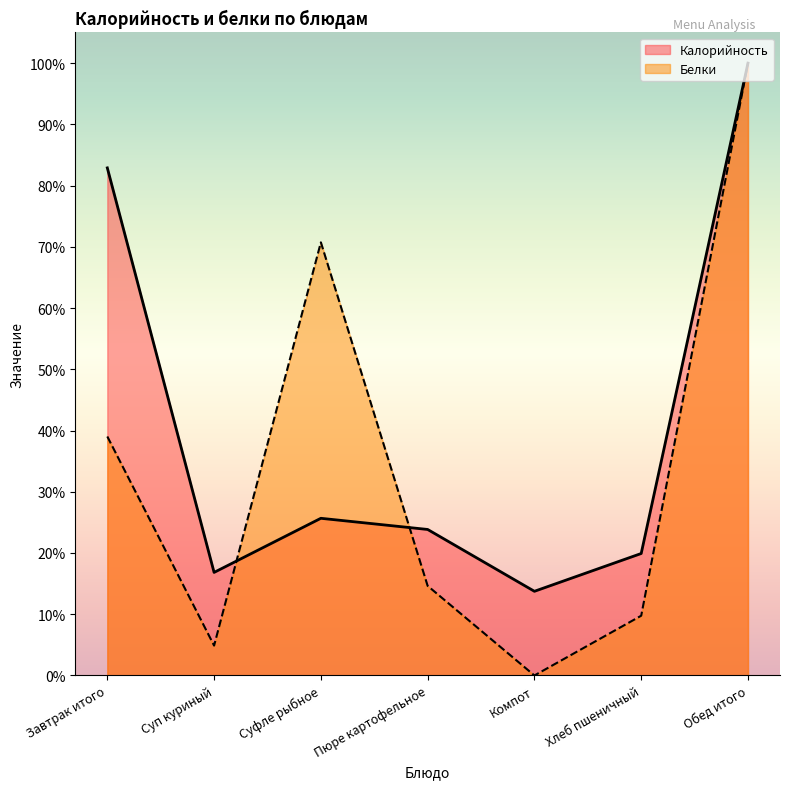

How many values in the Белки series are below 14?

3